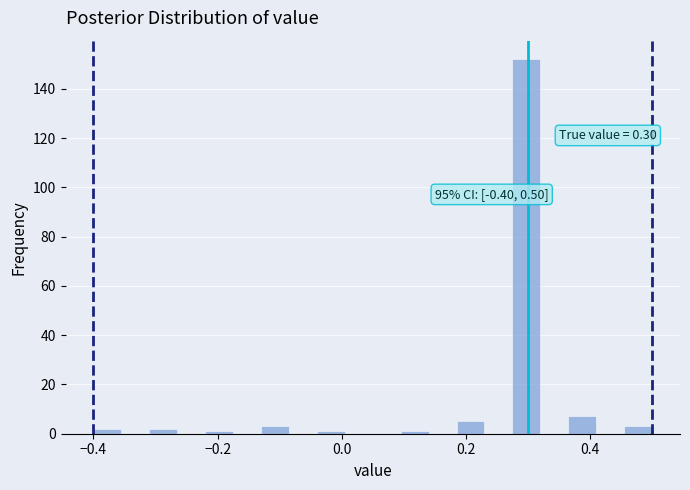

Around what value on the x-axis is the tallest bar? Give the approximate position of its centre, as read against the axis.

0.30